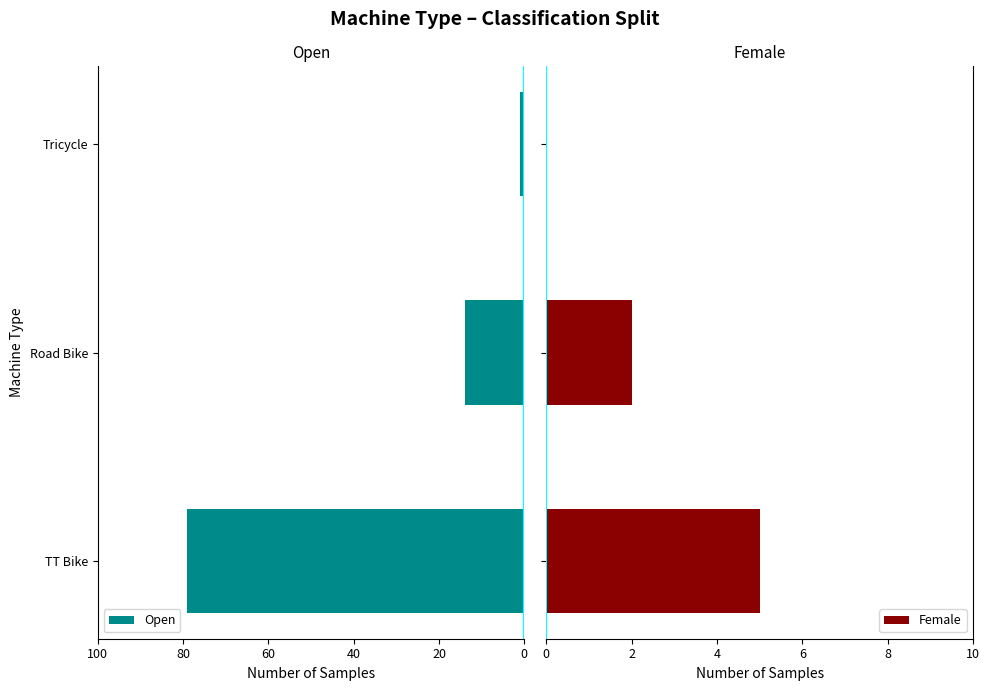

What is the sum of all Female values?

7